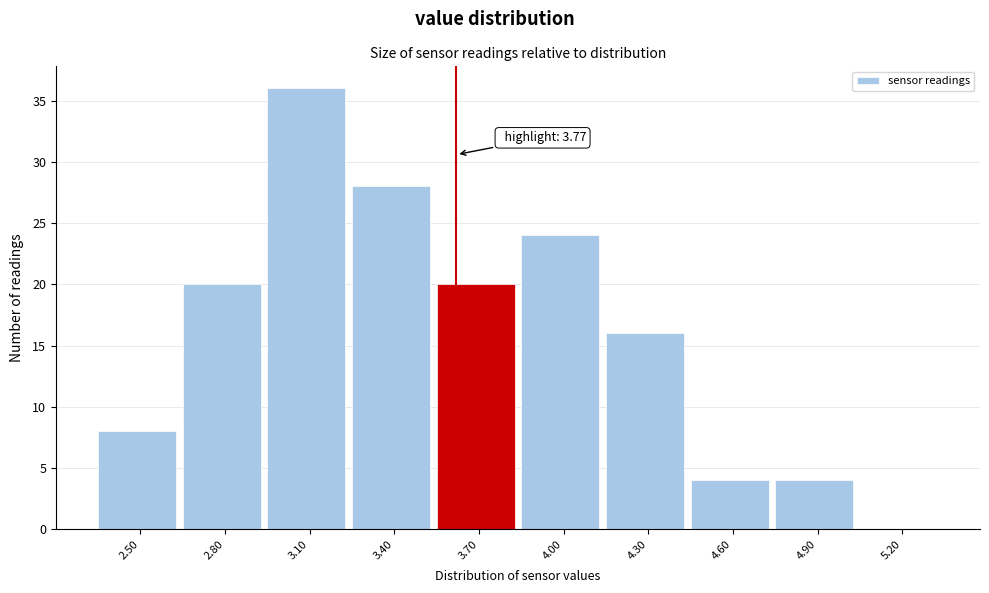

Reading left to right, list all the values displayed in this chart.

2.50=8	2.80=20	3.10=36	3.40=28	3.70=20	4.00=24	4.30=16	4.60=4	4.90=4	5.20=0